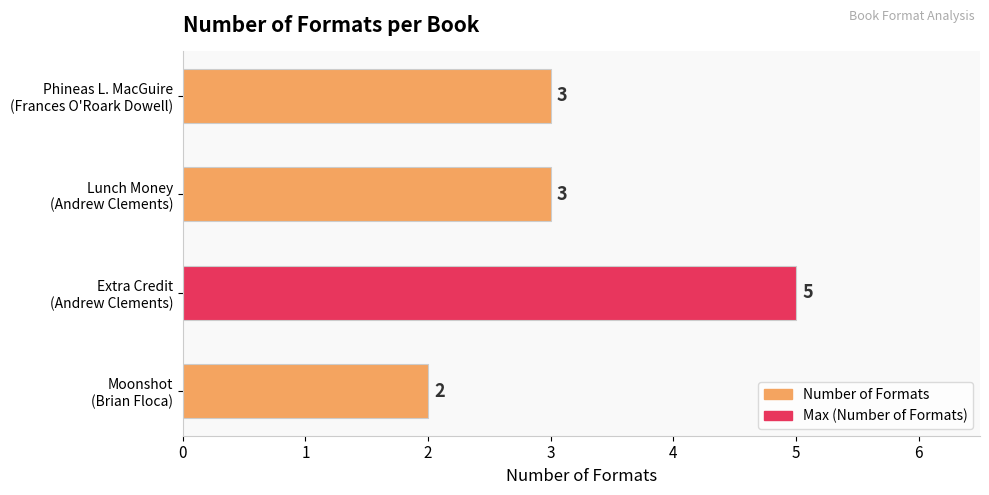

How many values are between 3 and 5?

3